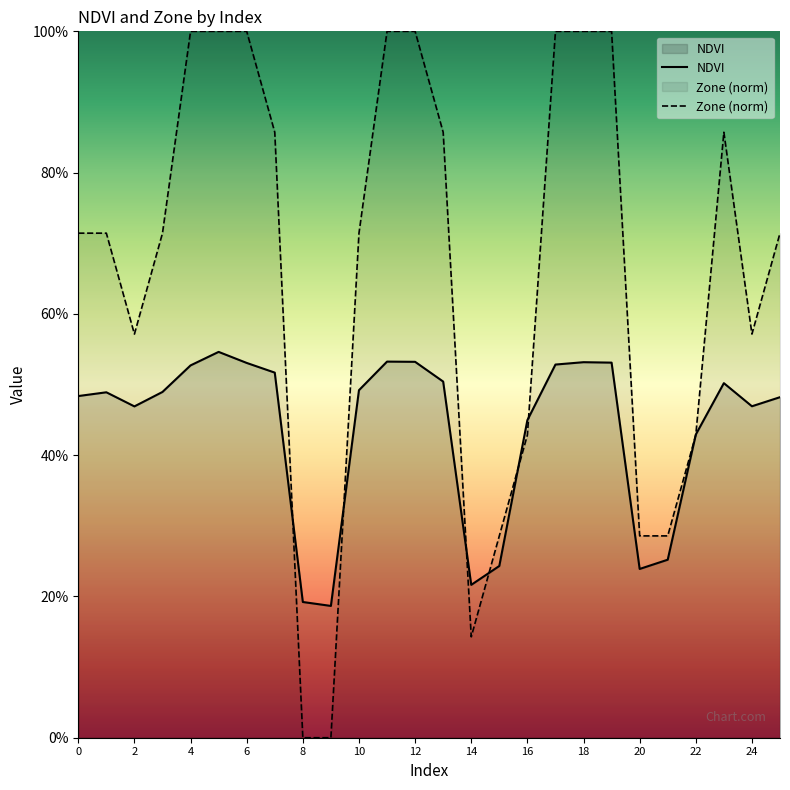

Between 21 and 25, which is larger?

25